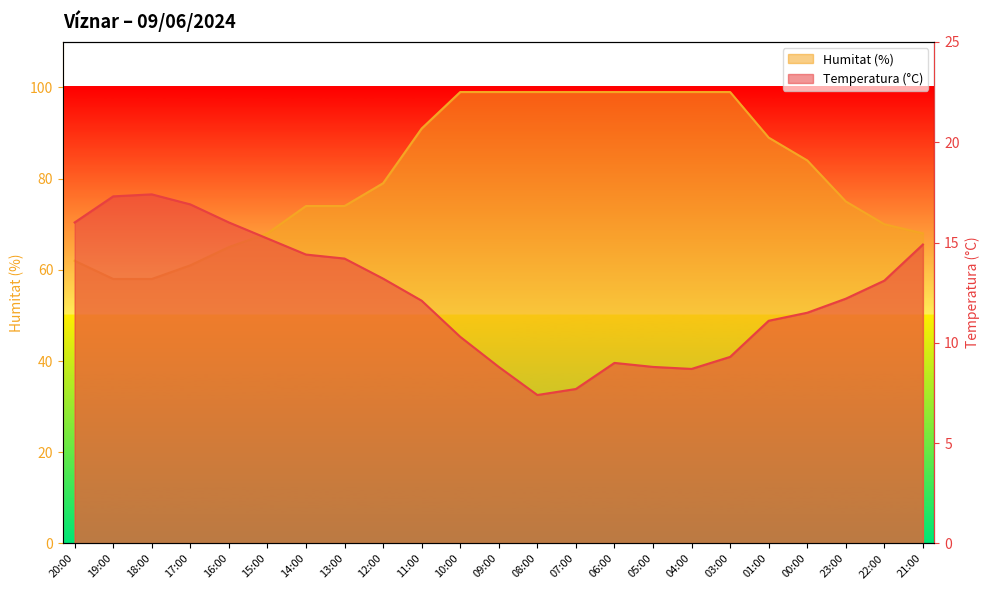

How many values in the Temperatura (°C) series are below 12?

10